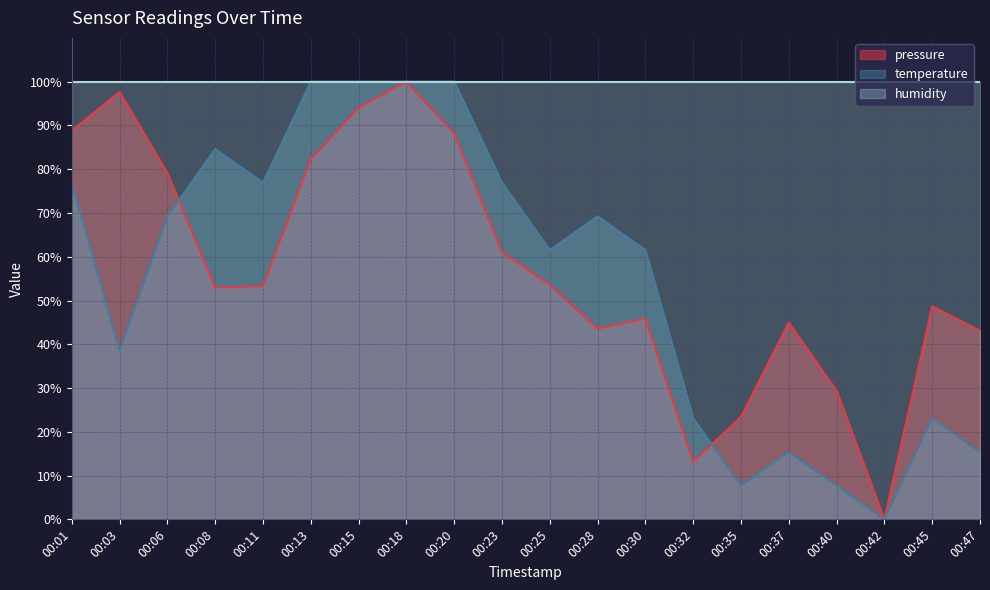

True or false: temperature has a value of 15.4 at 00:47.

True